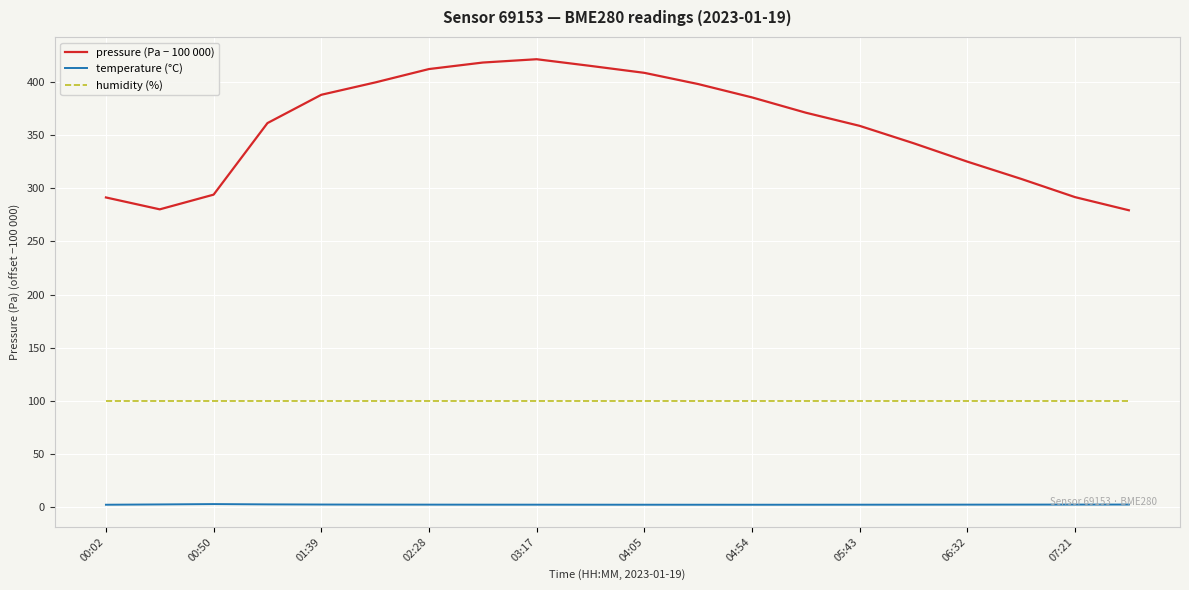

Which series has the largest range (max minus min)?

pressure (Pa − 100 000)